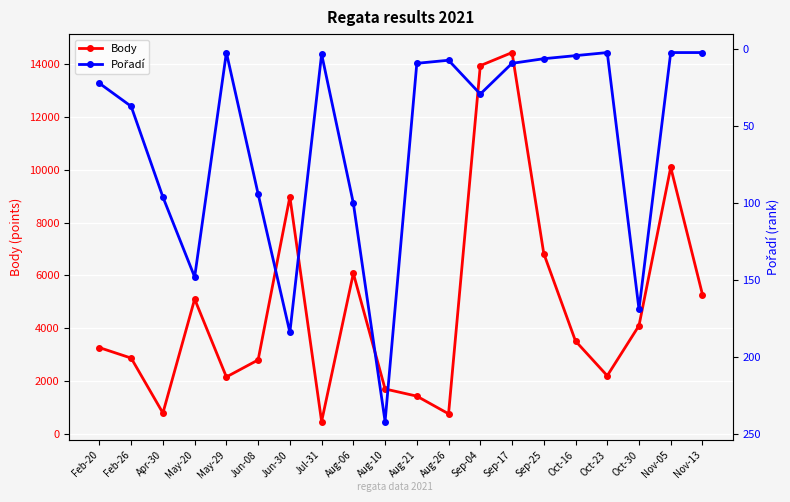

True or false: Body and Pořadí intersect in this chart.

False